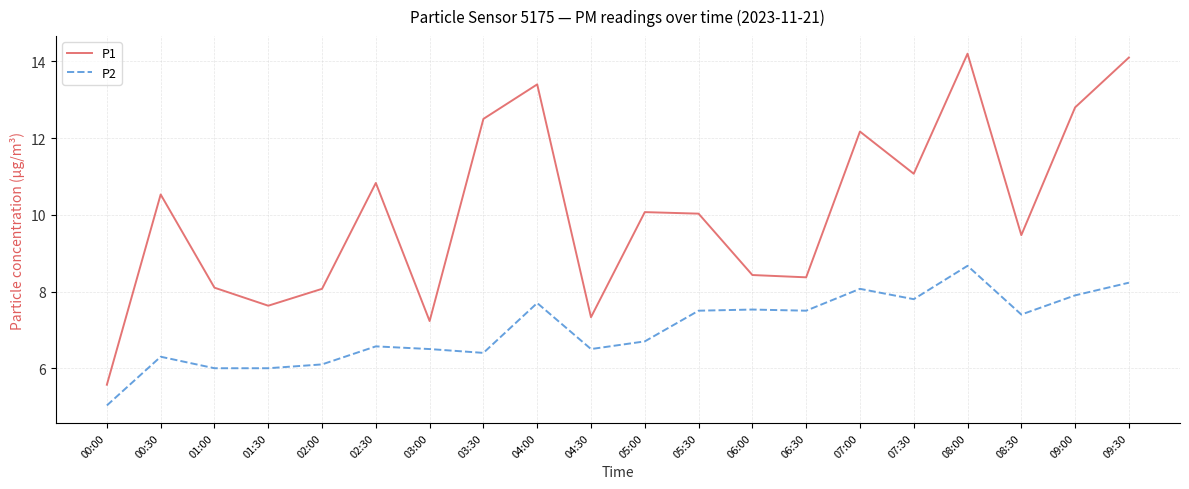

What position from the right is 00:00?

20